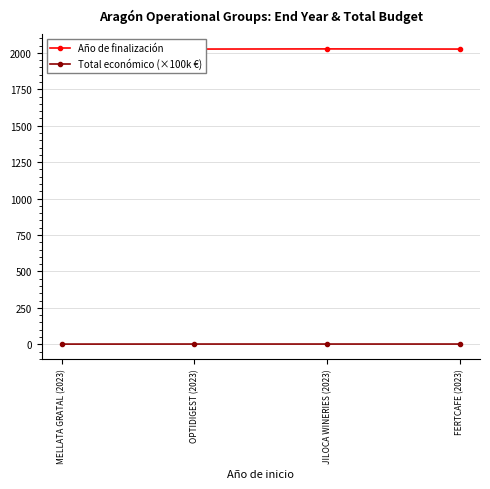

Which series has the widest spread of values?

Año de finalización